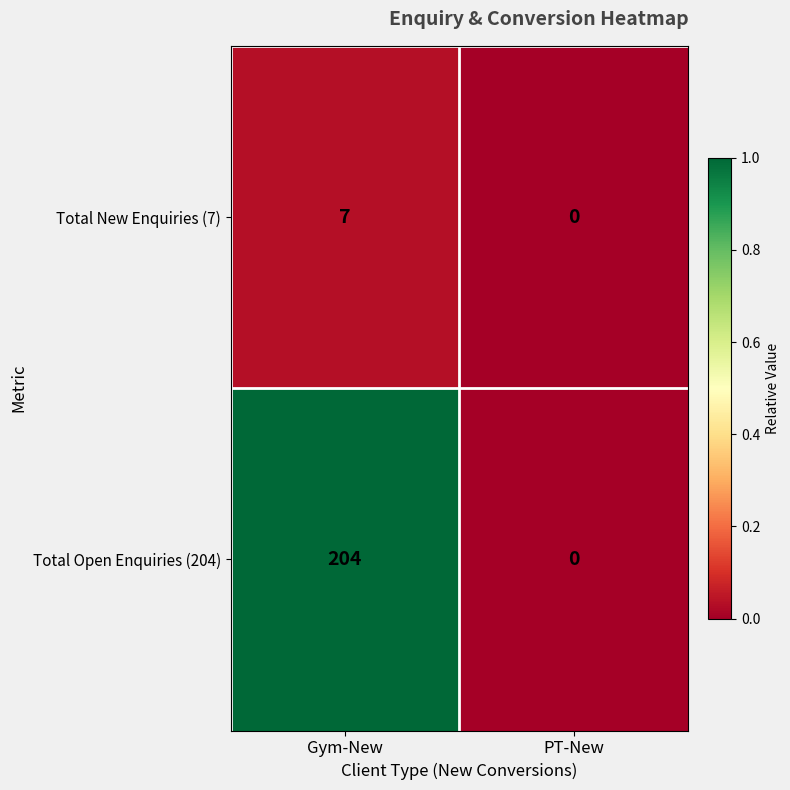

What is the difference between the highest and lowest values at Gym-New?

197